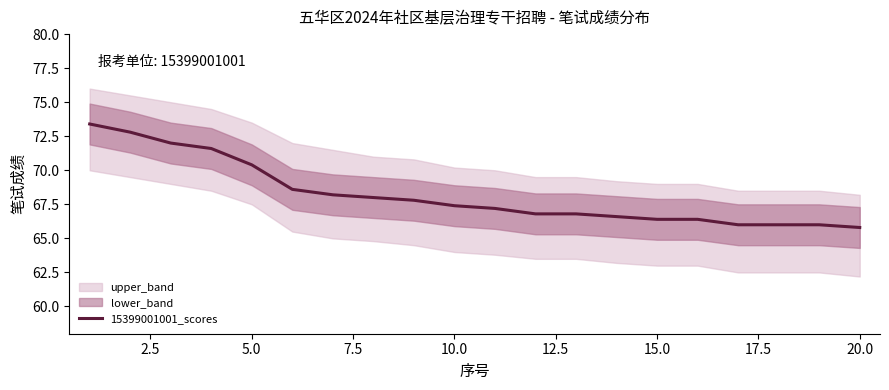

How many lines are shown in the chart?

1